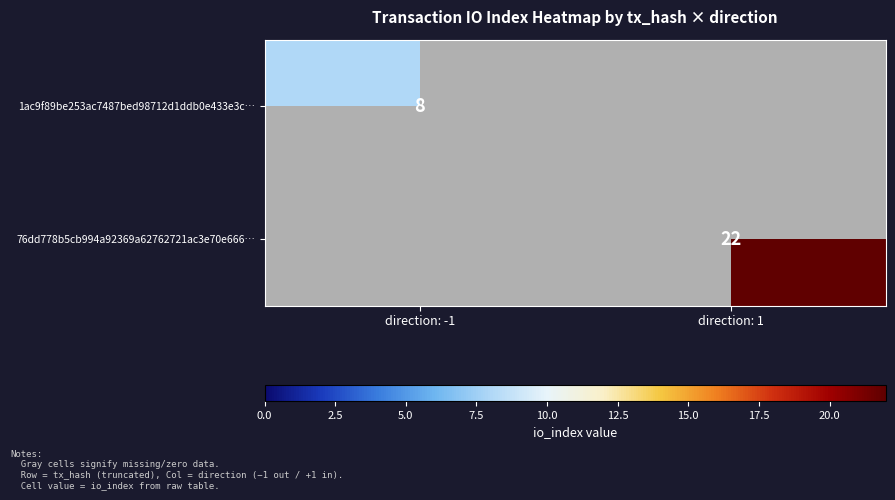

True or false: 1ac9f89be253ac7487bed98712d1ddb0e433e3c… has a value of 8 at direction: -1.

True